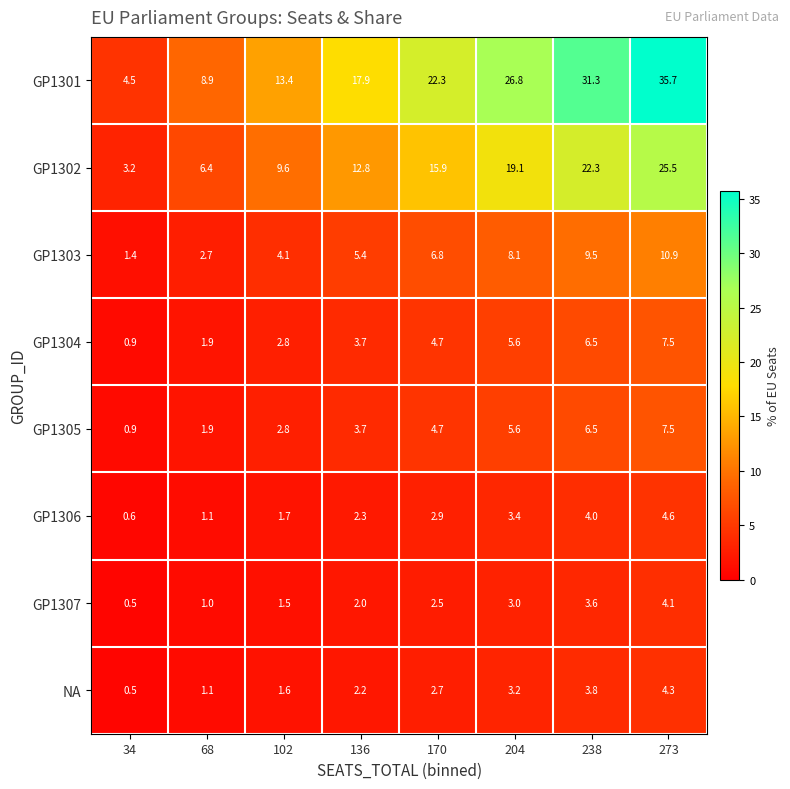

What is the difference between the second highest and minimum values in the GP1302 series?

19.1